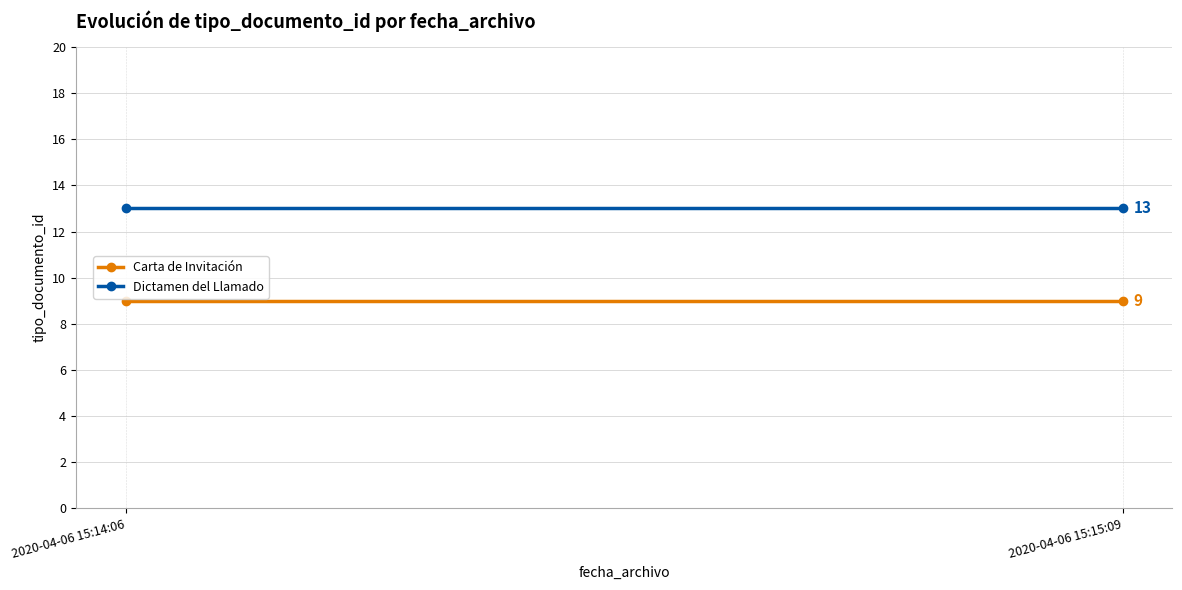

What is the minimum value shown in the chart?

9